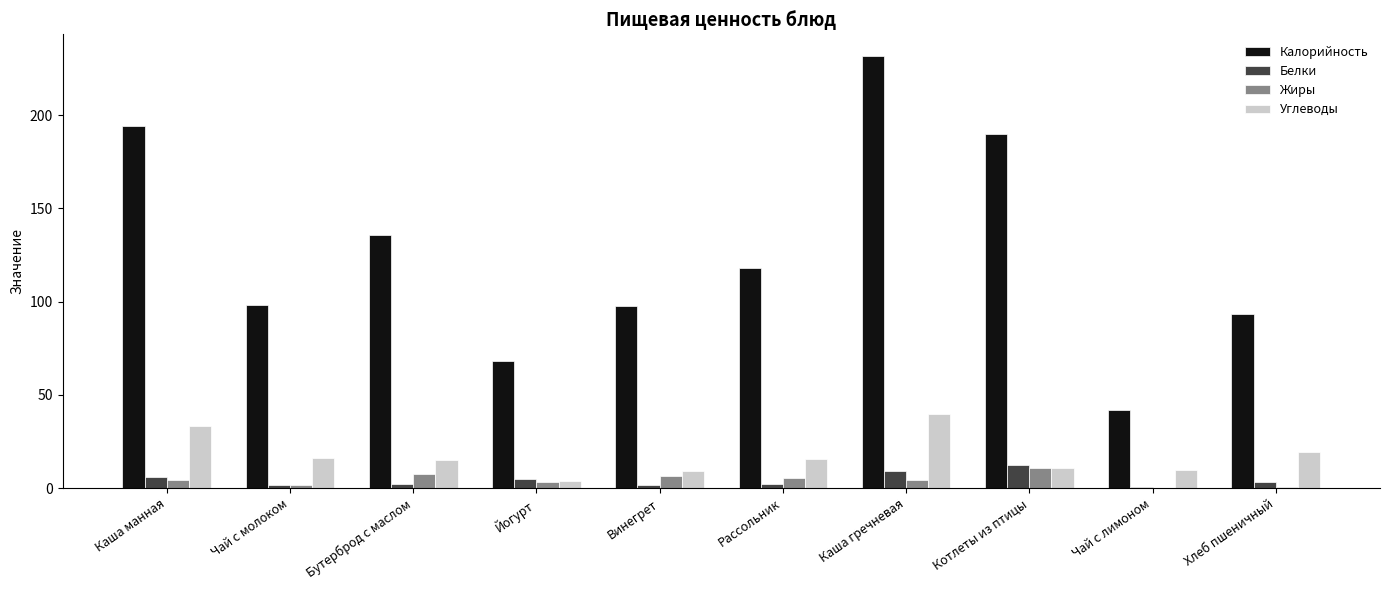

Where does the Белки series first go above 3?

Каша манная